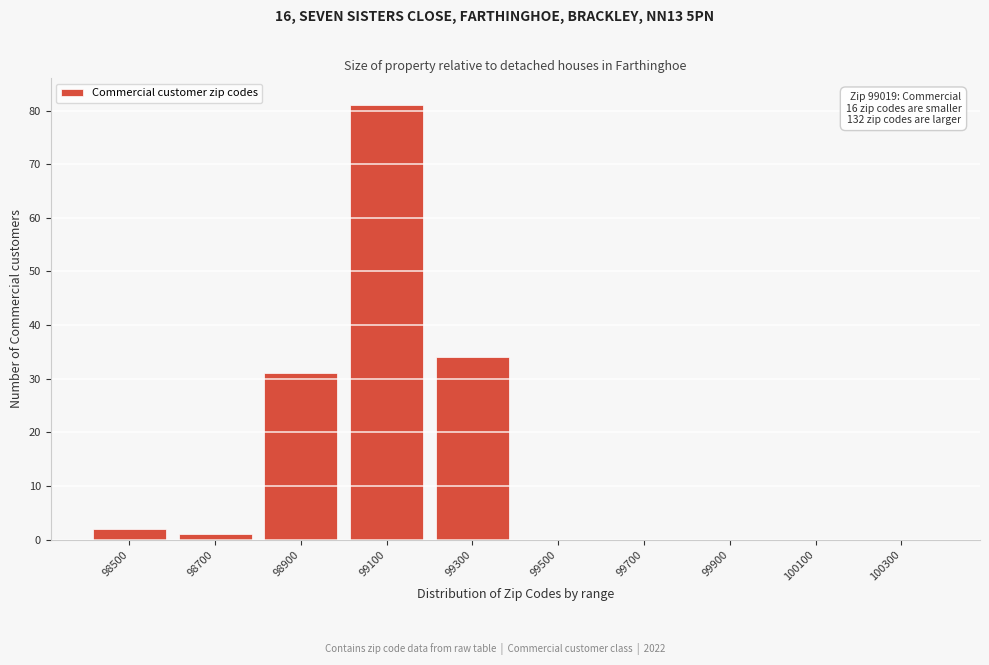

Reading left to right, transcribe all the data shown in this chart.

98500=2	98700=1	98900=31	99100=81	99300=34	99500=0	99700=0	99900=0	100100=0	100300=0